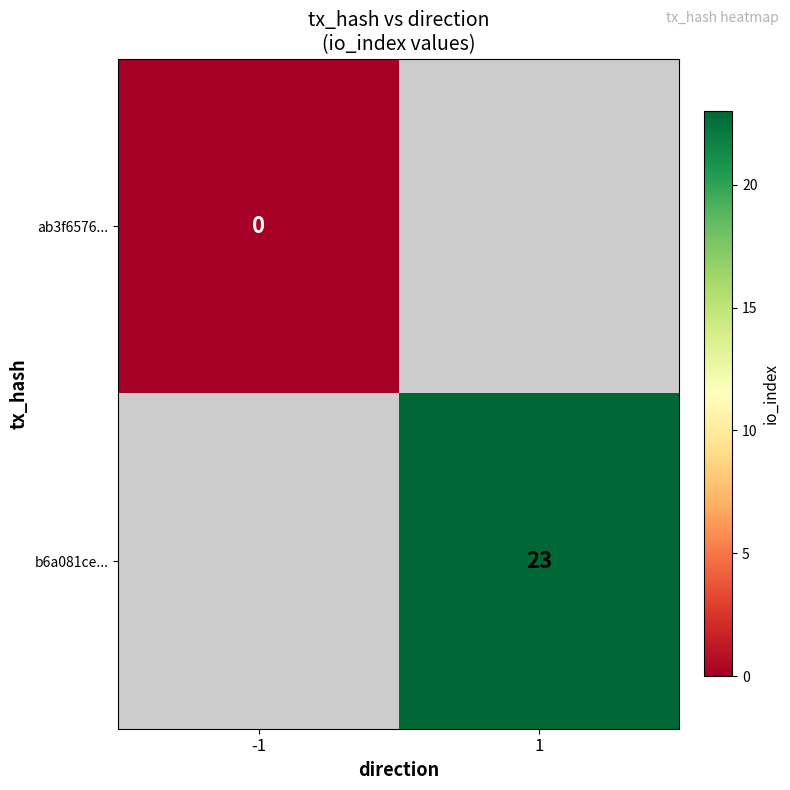

How many series are shown in this chart?

2